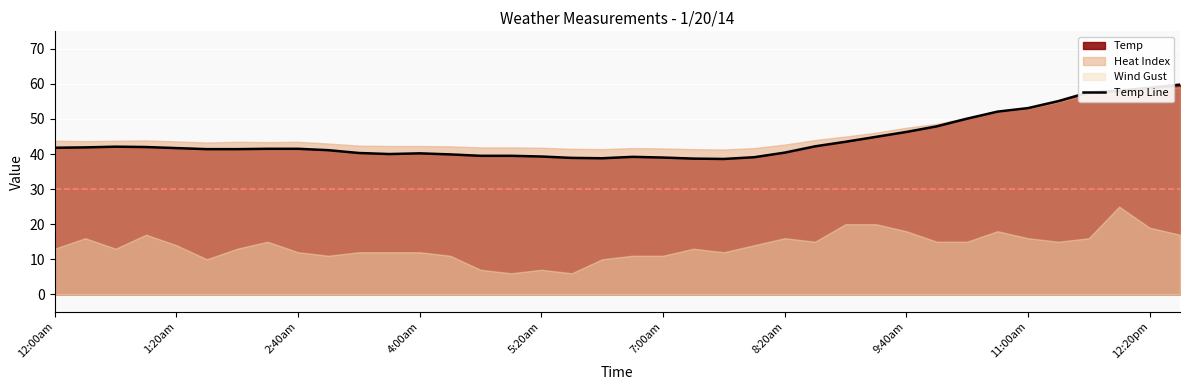

True or false: there are more than 1 points higher than both neighbors.

True